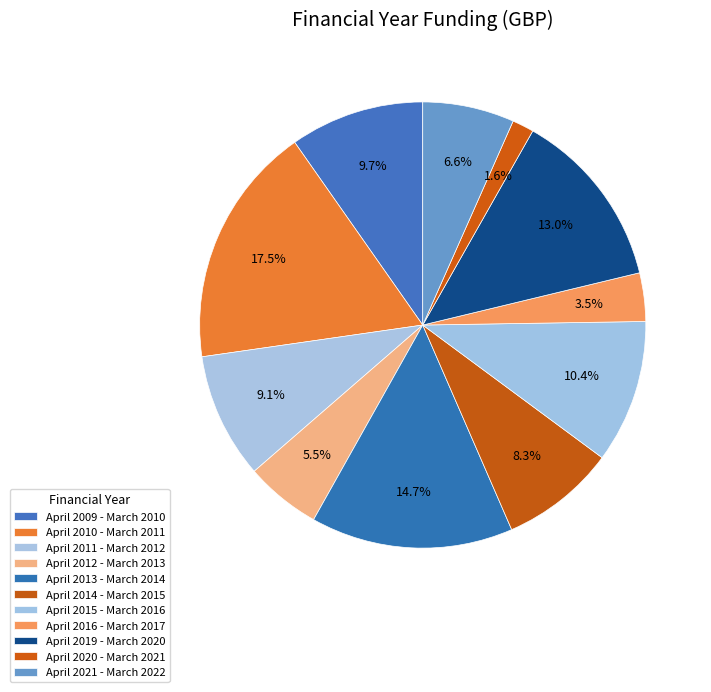

To the nearest percent, what percentage of the pie is April 2021 - March 2022?

7%